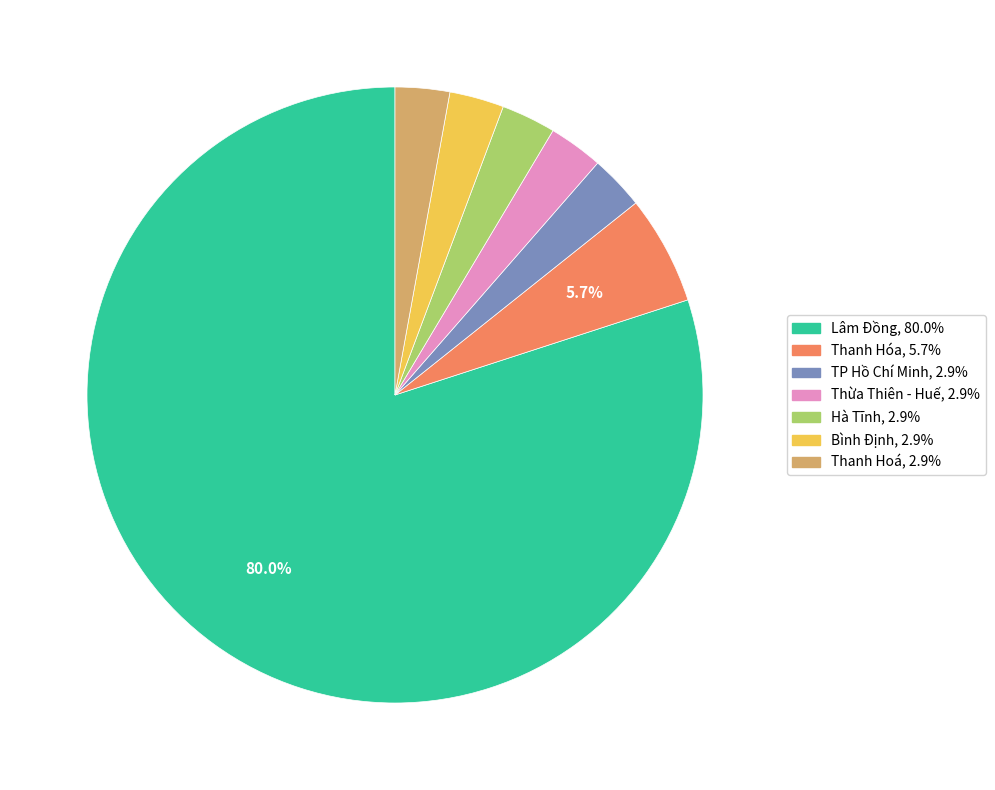

Combined, do TP Hồ Chí Minh and Thừa Thiên - Huế account for over 50%?

No